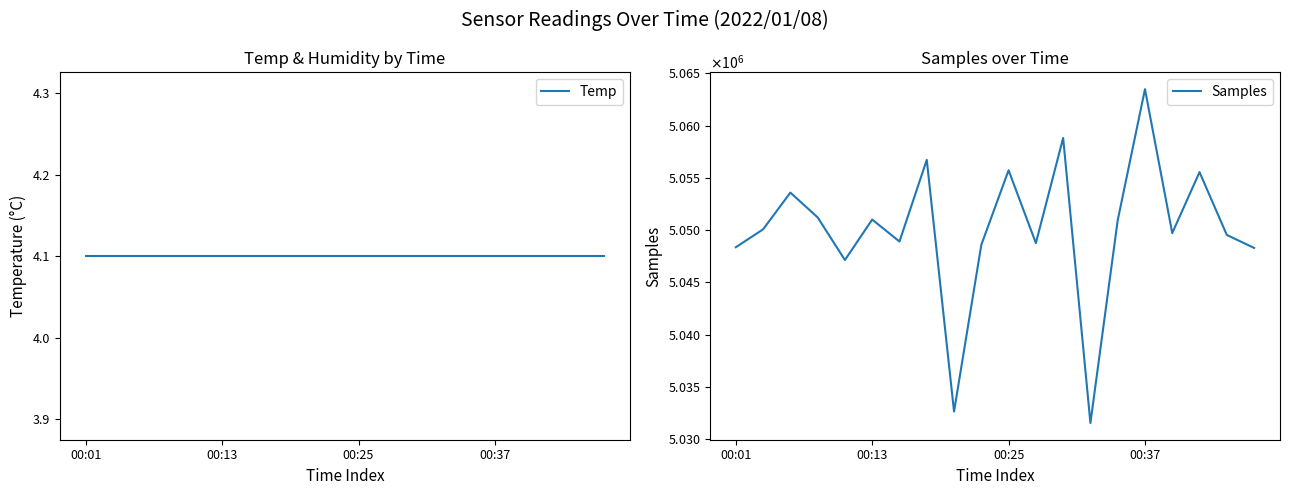

Is it true that Temp equals 2.7 at 16?

False